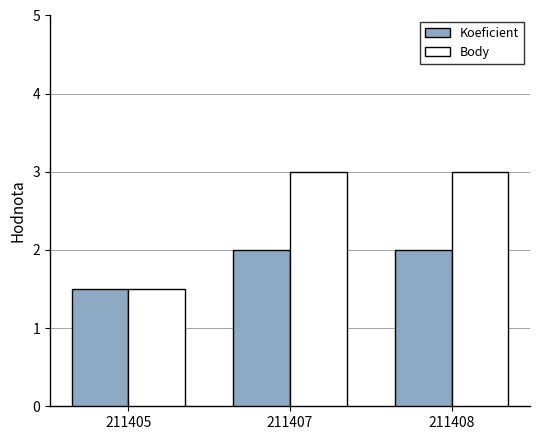

What is the sum of all Koeficient values?

5.5